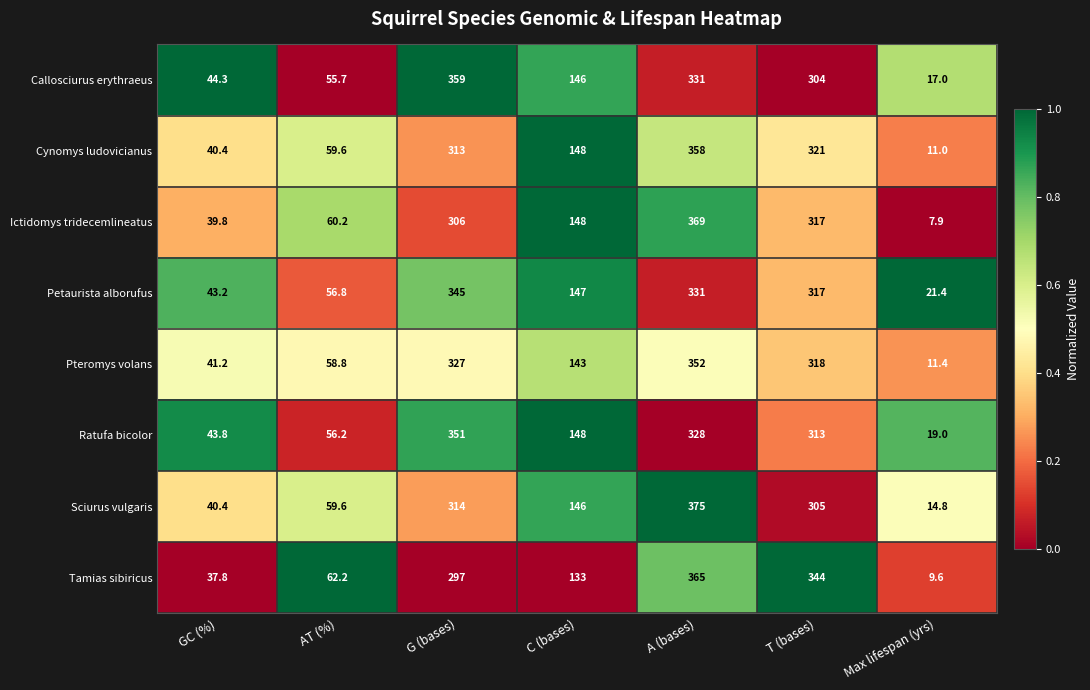

The Tamias sibiricus series shows 62.2 at AT (%). True or false?

True